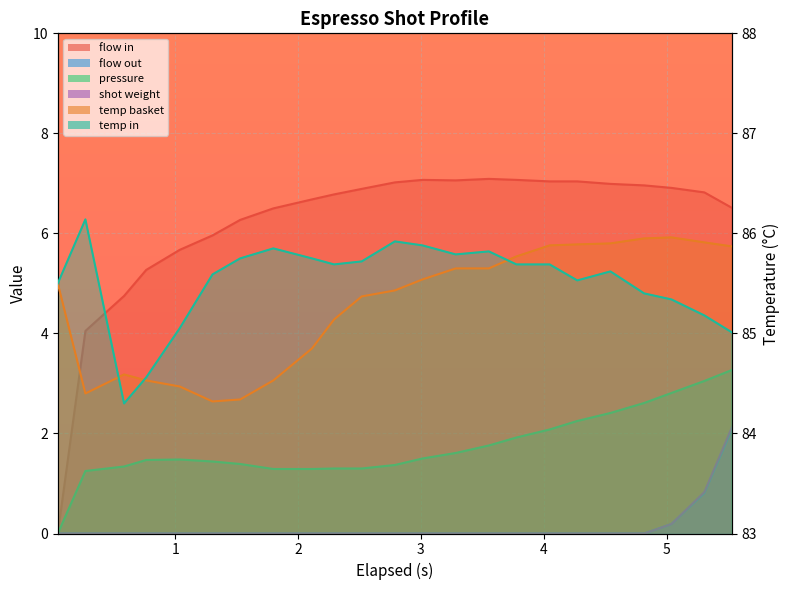

How many positive values does the flow_in series have?

22